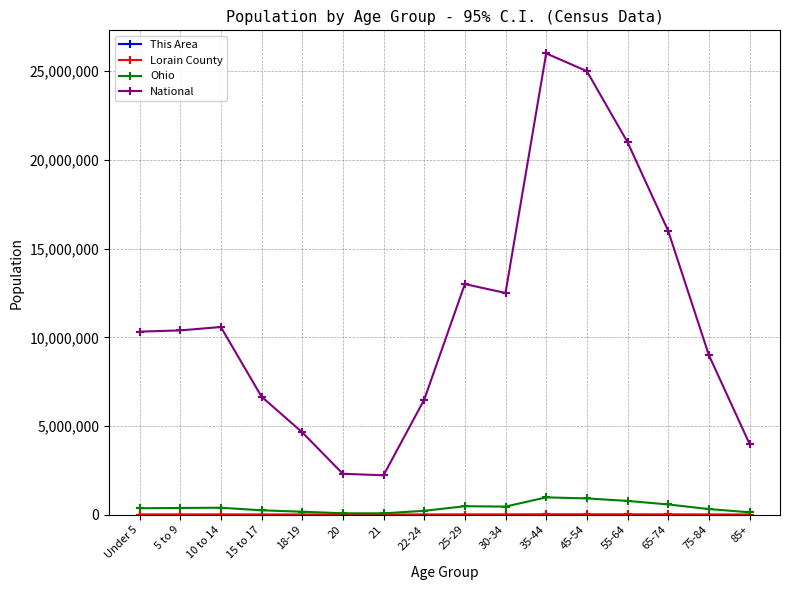

What is the maximum value for Ohio?

980000